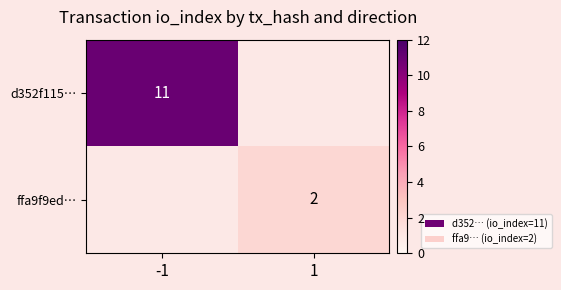

What is the maximum value shown in the chart?

11.0